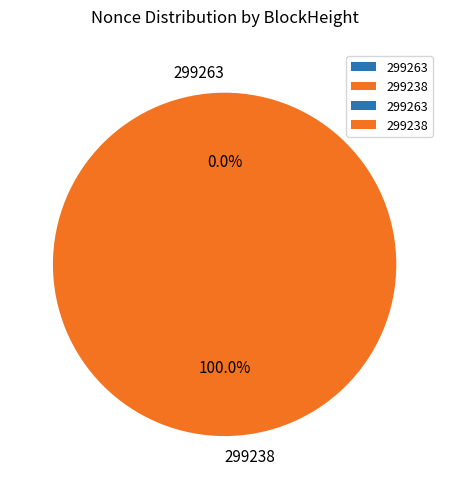

To the nearest percent, what is the combined percentage of 299263 and 299238?

100%